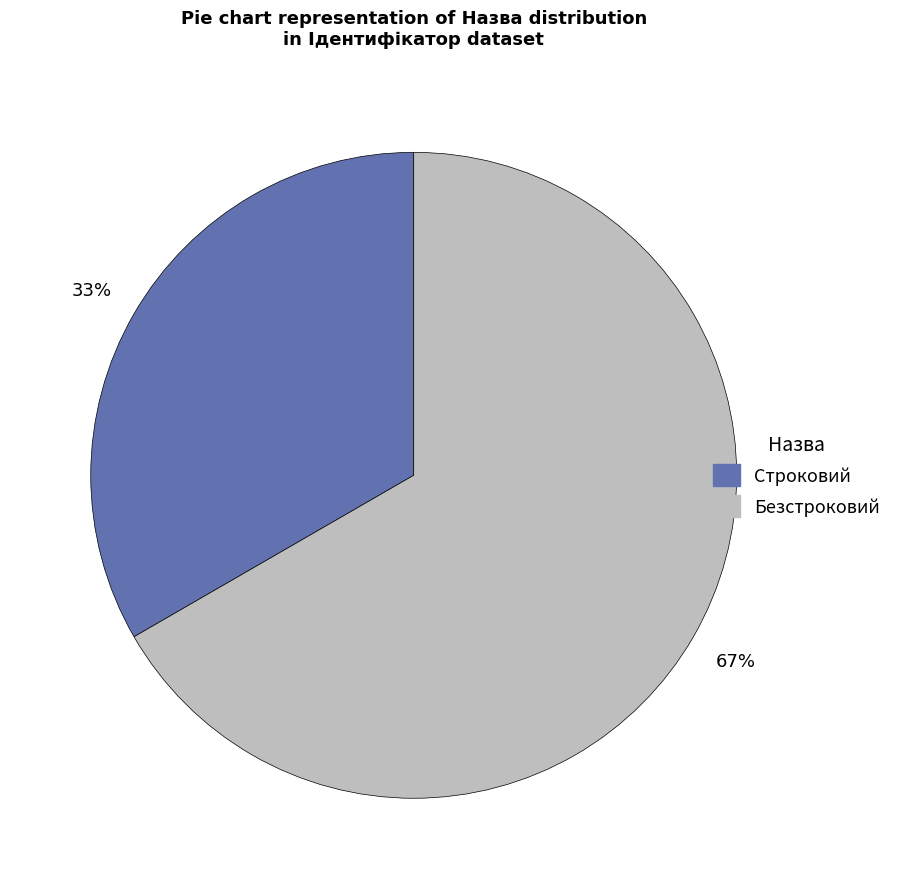

What is the majority slice?

Безстроковий